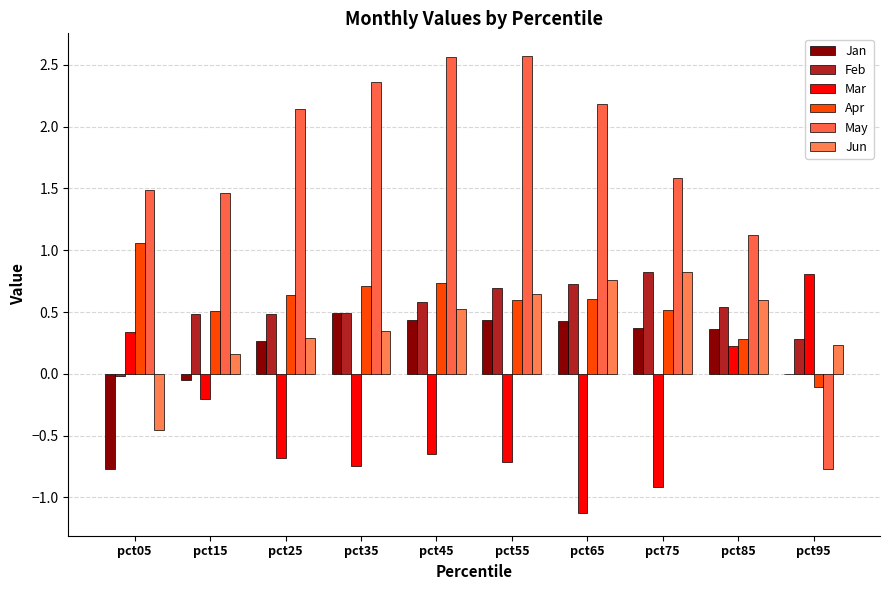

What is the minimum value for Mar?

-1.1